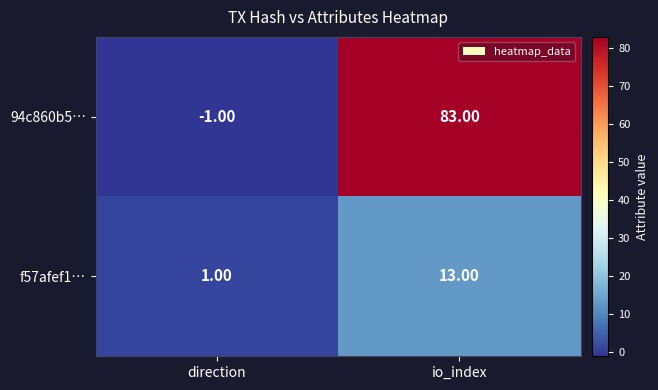

What is the sum of all f57afef1… values?

14